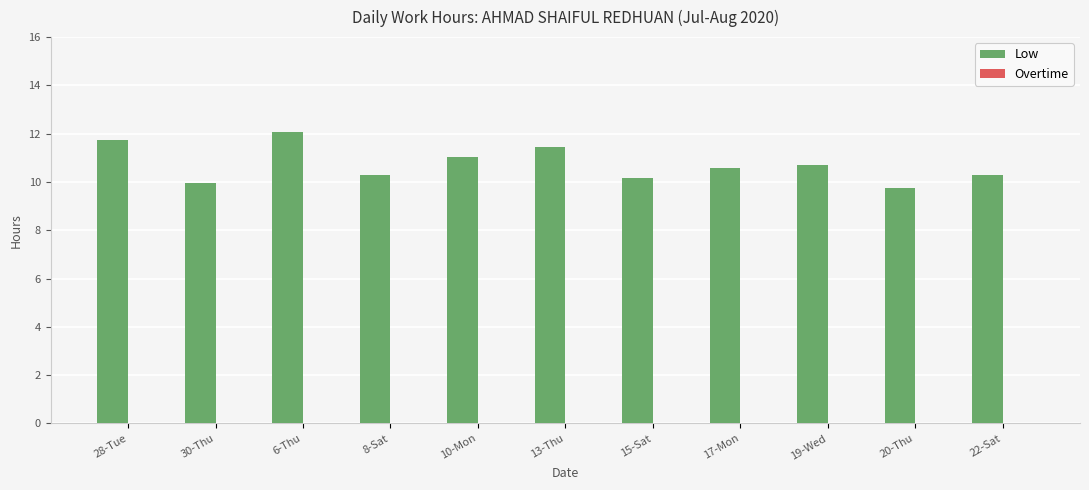

What position from the left is 19-Wed?

9